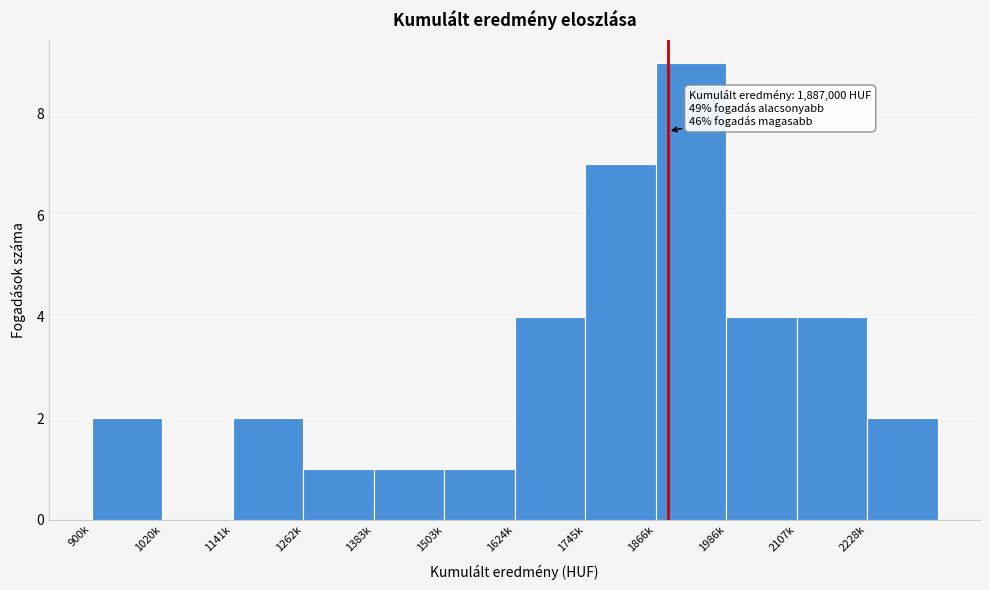

Reading right to left, extract all data points from this chart.

2228k=2	2107k=4	1986k=4	1866k=9	1745k=7	1624k=4	1503k=1	1383k=1	1262k=1	1141k=2	1020k=0	900k=2